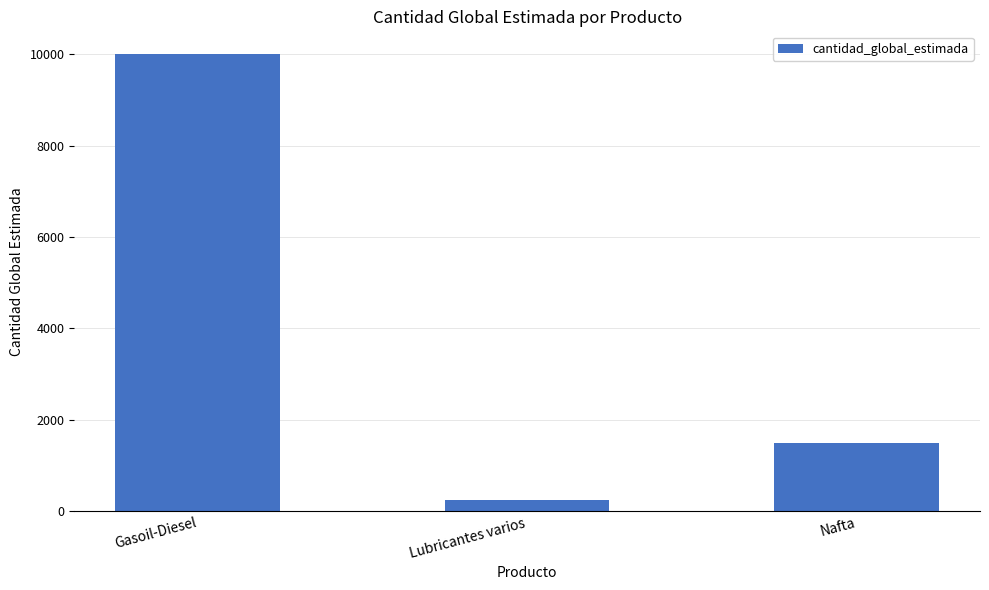

What position from the left is Lubricantes varios?

2